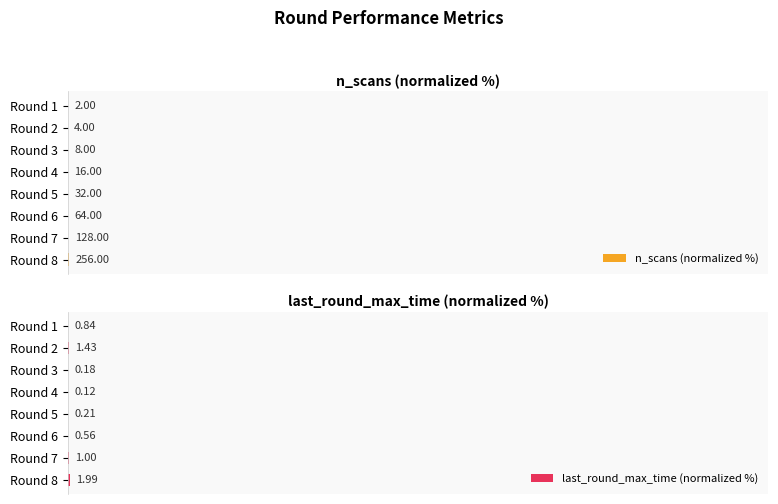

Is it true that n_scans (normalized %) equals 0.0 at Round 3?

True